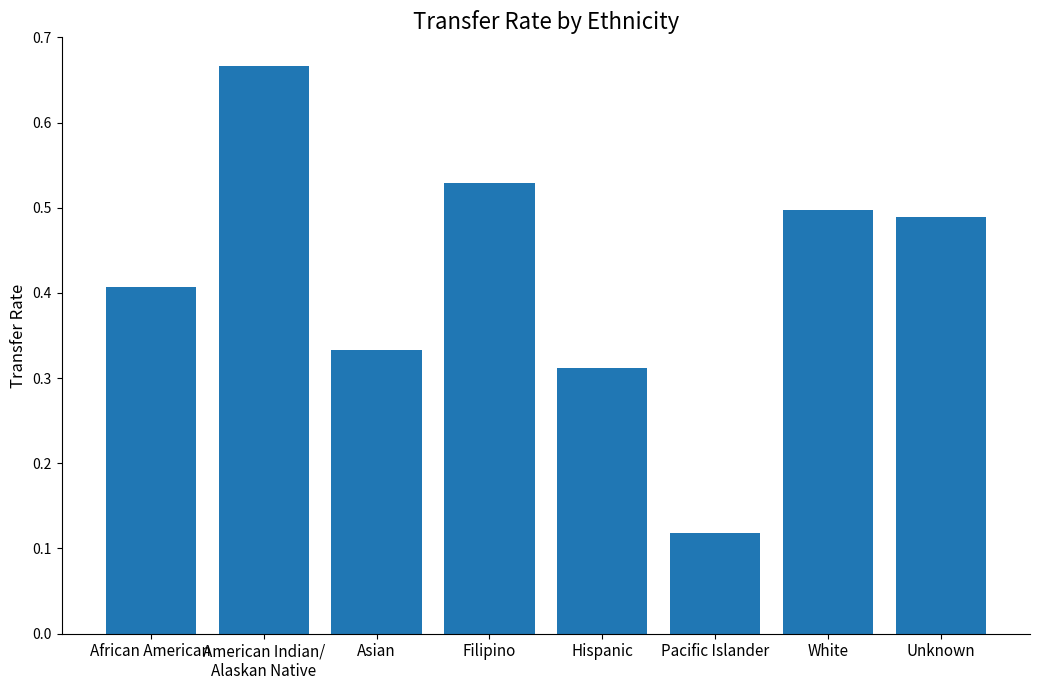

At which label is the value closest to 0?

Pacific Islander